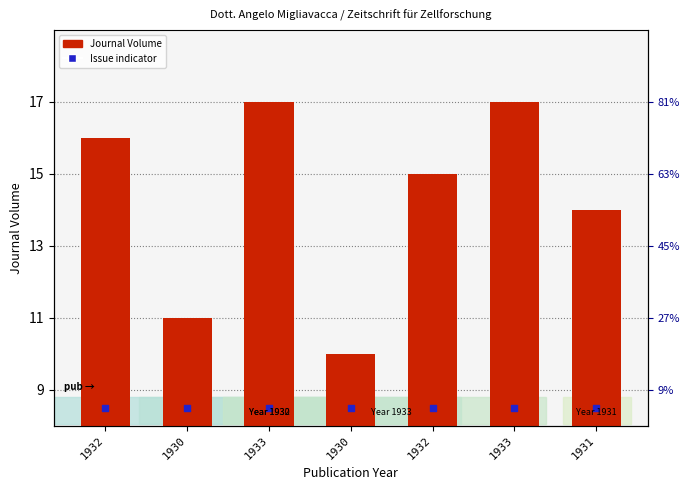

What is the total value across all series at 1930?

19.5